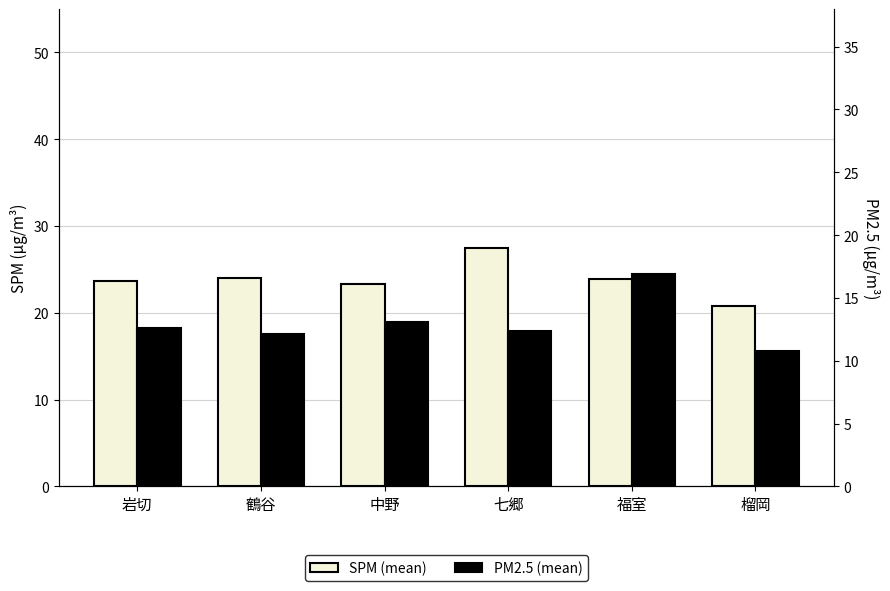

Between 中野 and 榴岡, which is larger?

中野